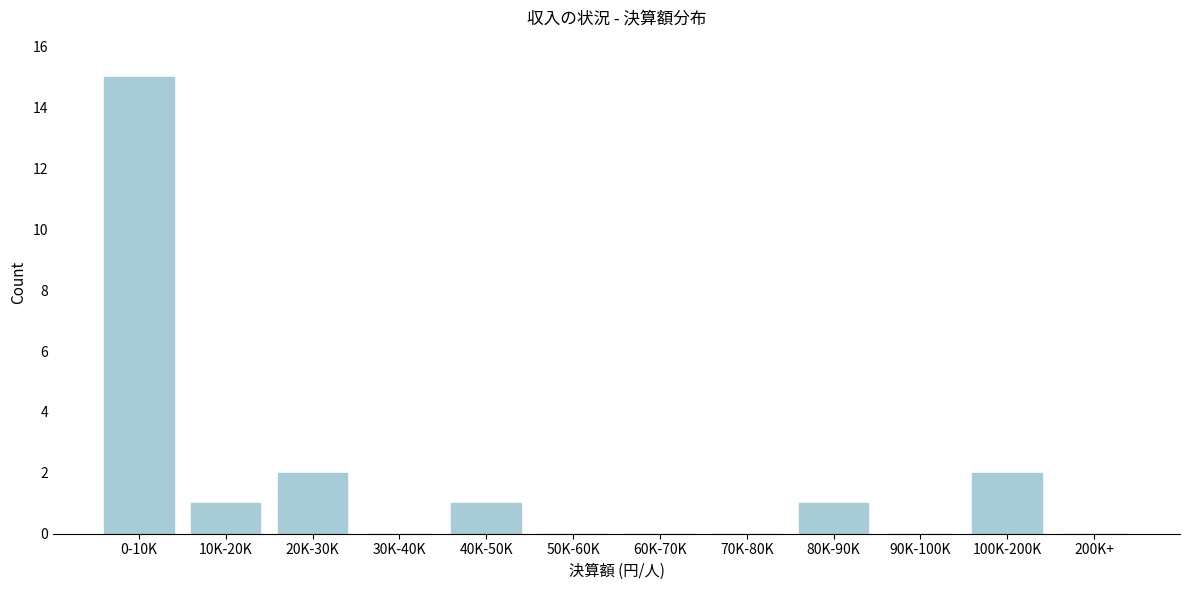

Reading left to right, list all the values displayed in this chart.

0-10K=15	10K-20K=1	20K-30K=2	30K-40K=0	40K-50K=1	50K-60K=0	60K-70K=0	70K-80K=0	80K-90K=1	90K-100K=0	100K-200K=2	200K+=0